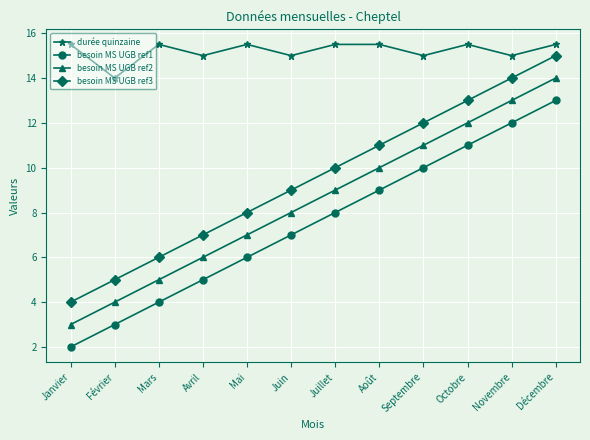

The besoin MS UGB ref1 series shows 8.0 at Juillet. True or false?

True